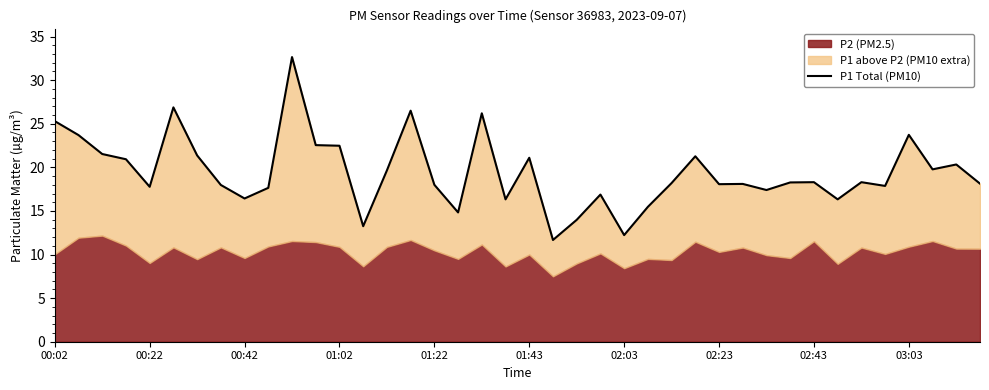

The value at 35 is 11.4. True or false?

False